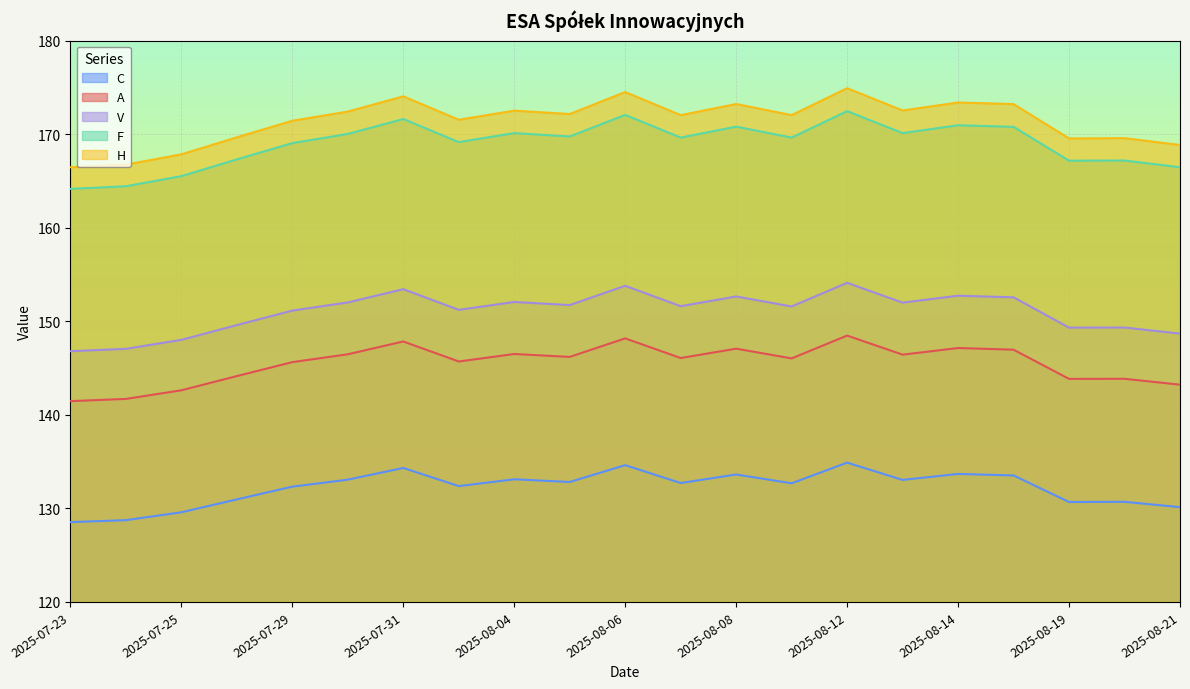

How many lines are shown in the chart?

5